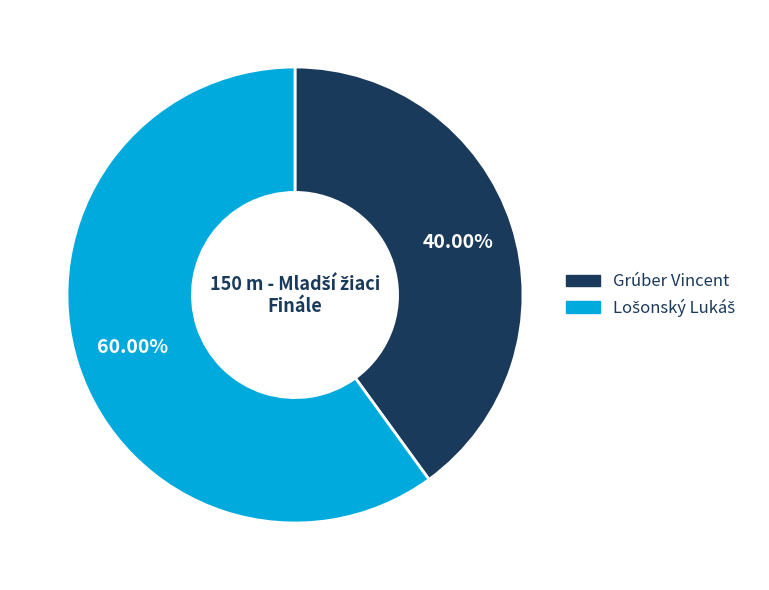

Does any single category account for the majority?

Yes